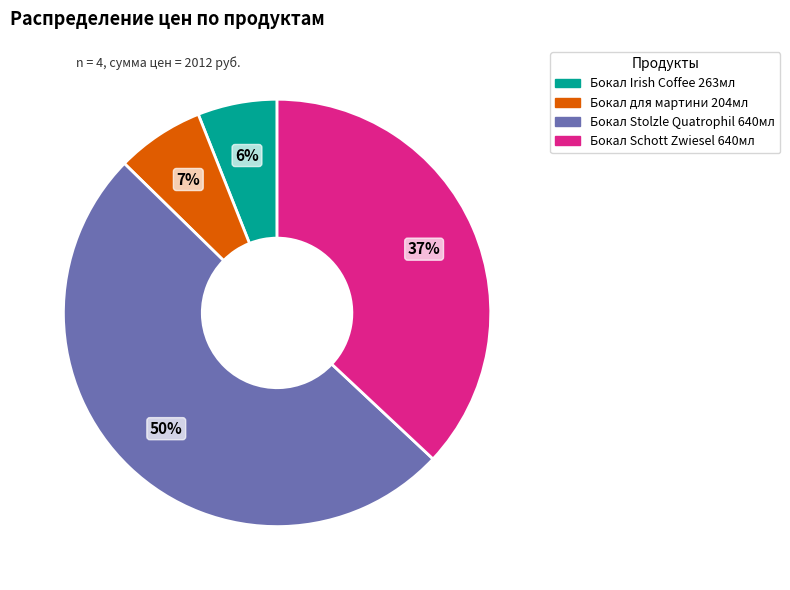

To the nearest percent, what is the average slice percentage?

25%